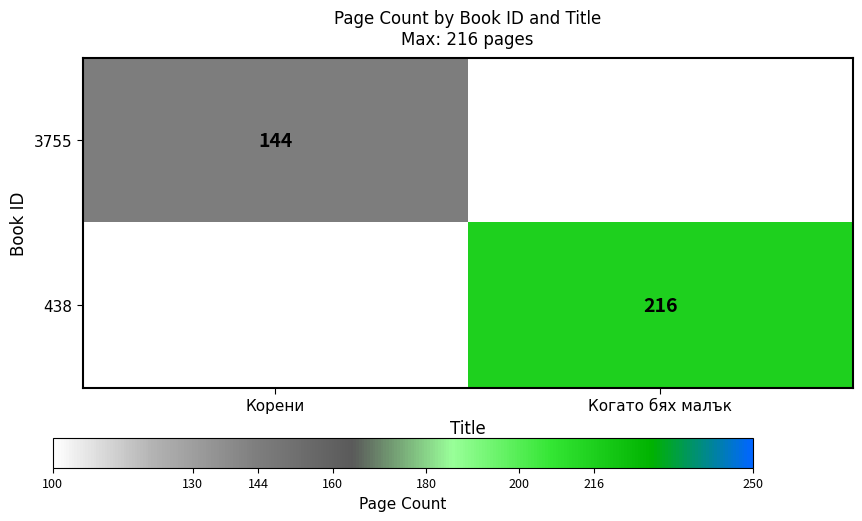

True or false: 438 has a value of 216 at Когато бях малък.

True